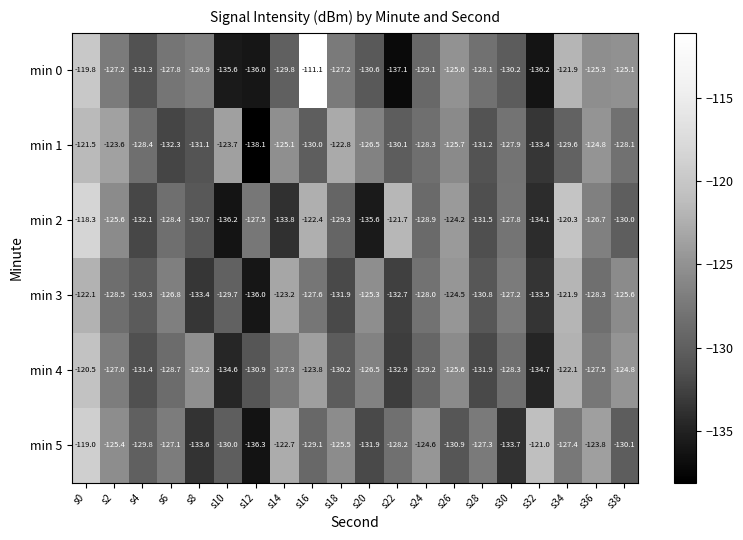

The value of min 4 at s8 is -65.0. True or false?

False